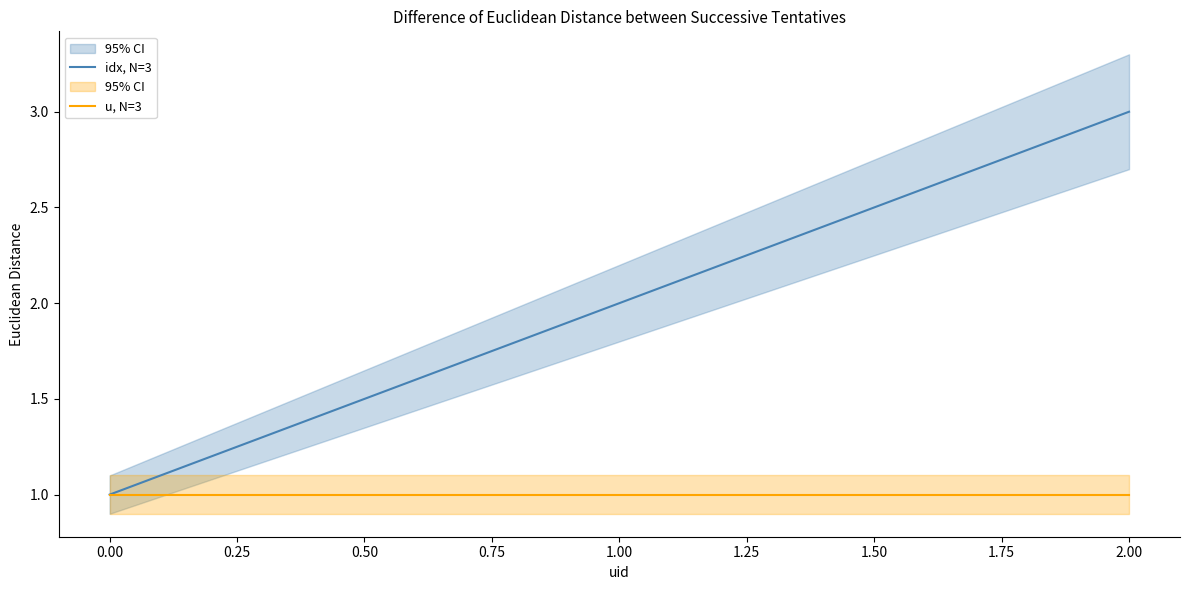

Rank the series by their maximum value, from lowest to highest.

u, N=3, idx, N=3